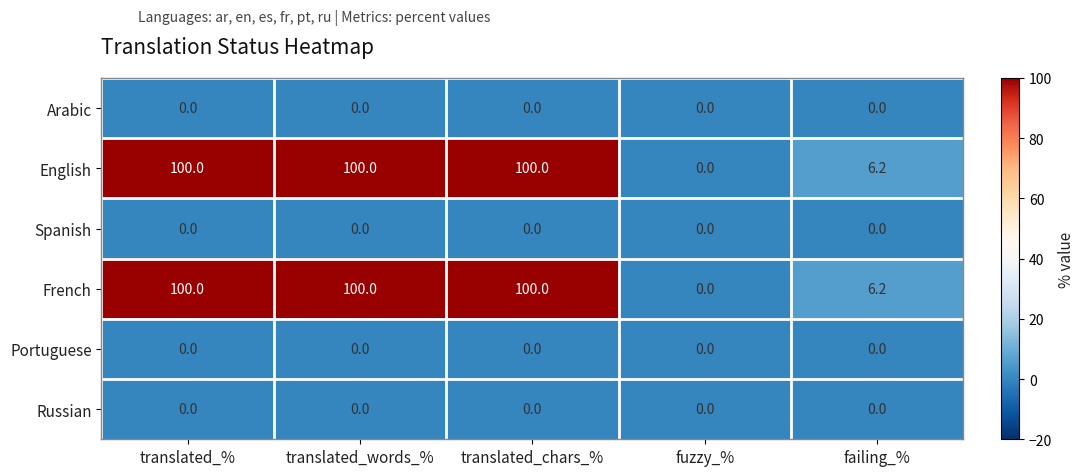

What is the sum of the French values at fuzzy_% and translated_chars_%?

100.0